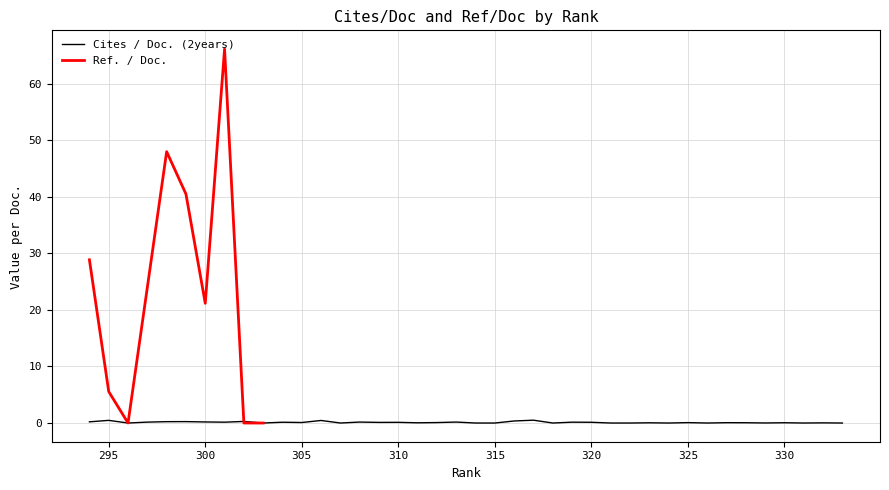

How many data points does each series have?

40